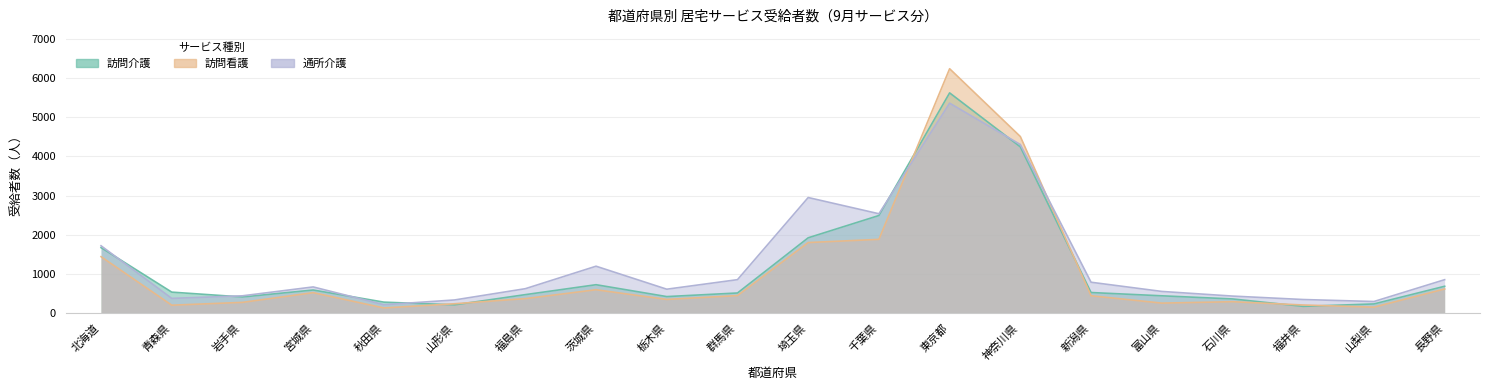

What position from the right is 茨城県?

13